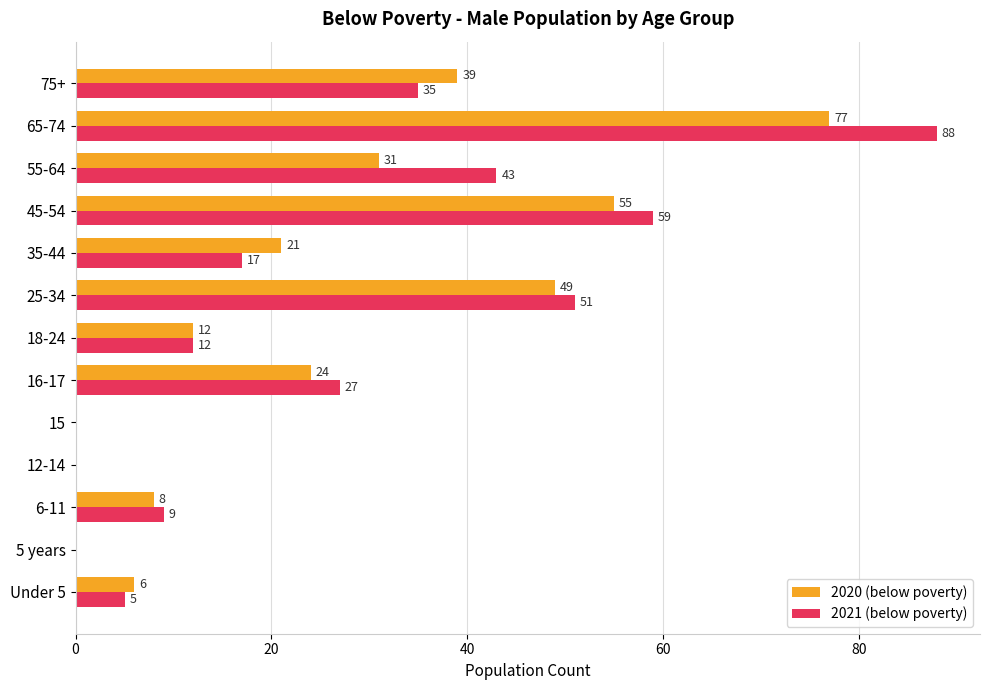

What is the maximum value shown in the chart?

88